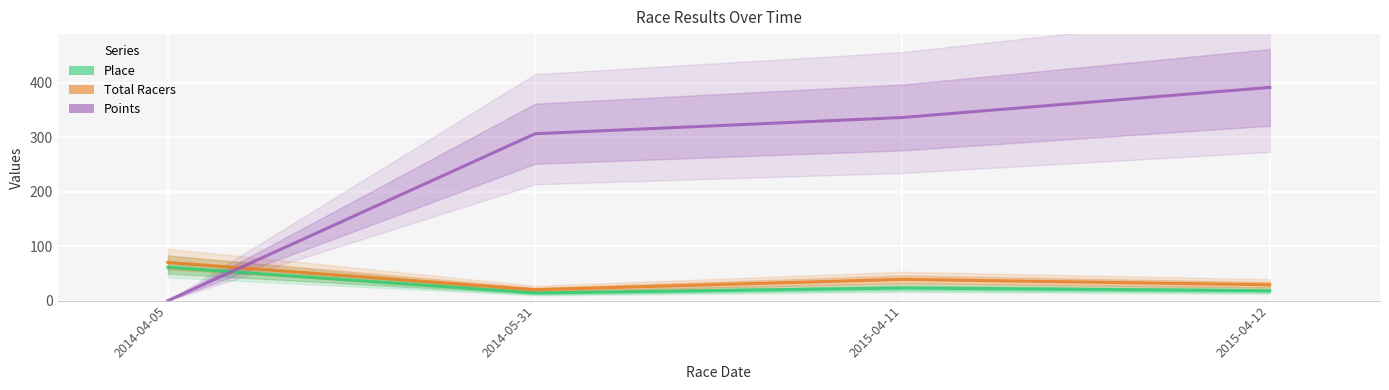

List the series in order of their peak value, lowest first.

Place, Total Racers, Points